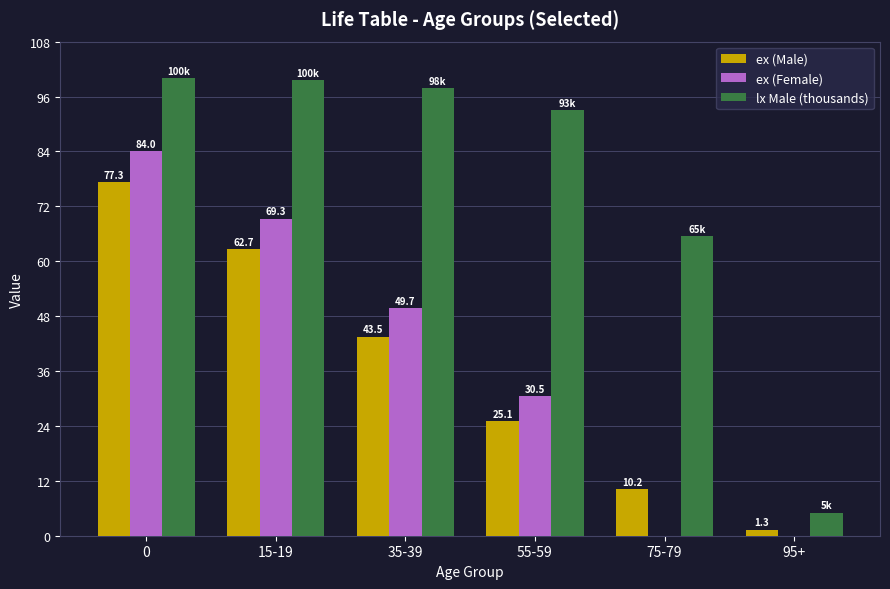

What is the maximum value shown in the chart?

100.0